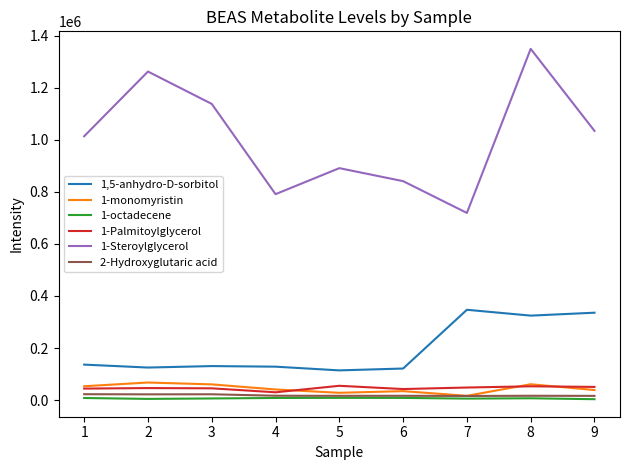

At how many categories does at least one series exceed 55900?

9